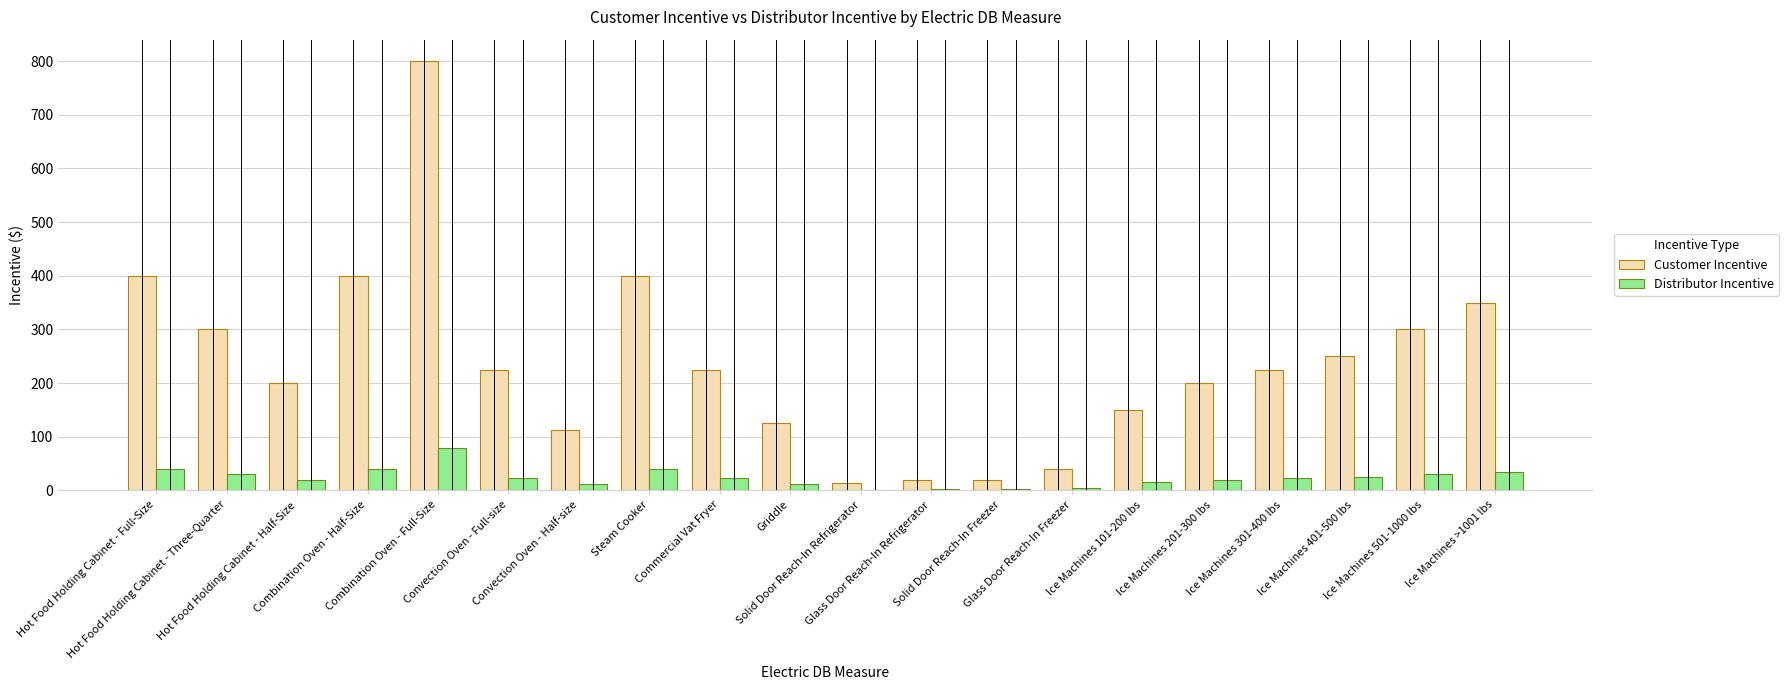

The Customer Incentive series shows 14.0 at Solid Door Reach-In Refrigerator. True or false?

True